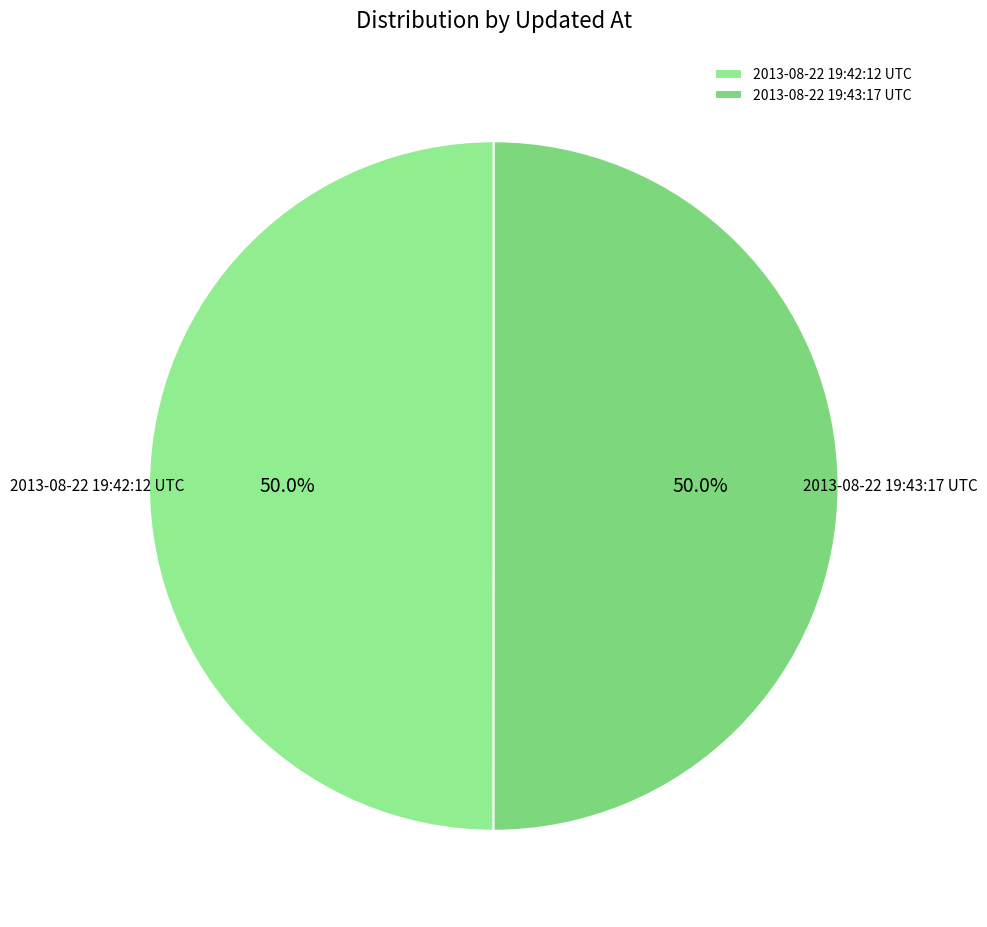

To the nearest percent, what portion does 2013-08-22 19:43:17 UTC represent?

50%